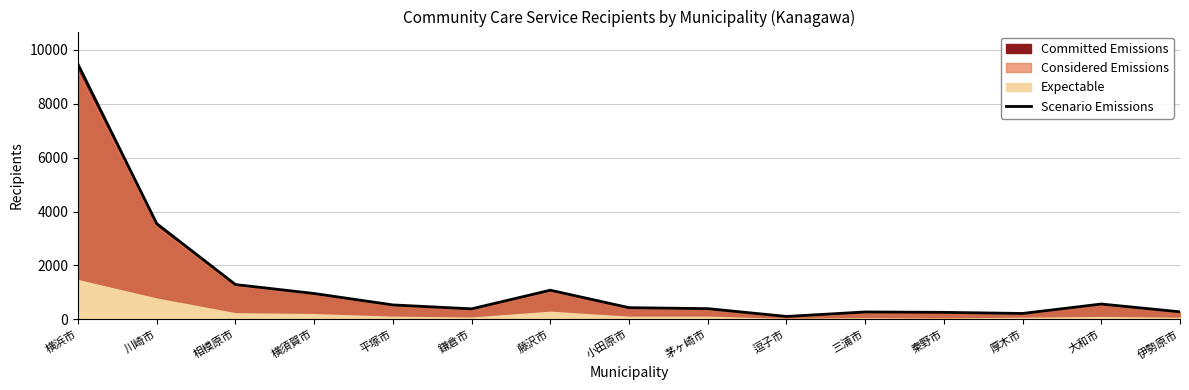

How many points are higher than both their immediate neighbors (excluding endpoints)?

3